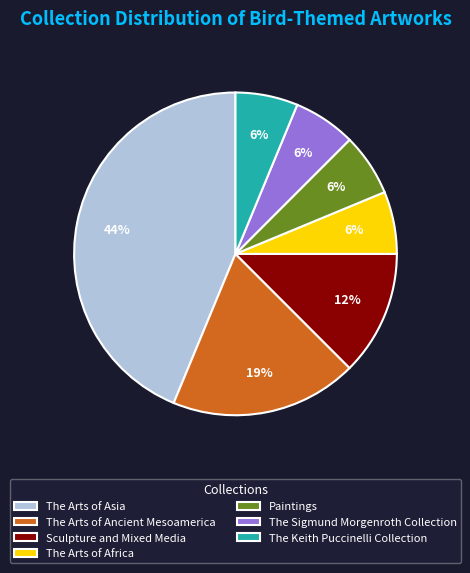

To the nearest percent, what percentage of the pie is The Sigmund Morgenroth Collection?

6%